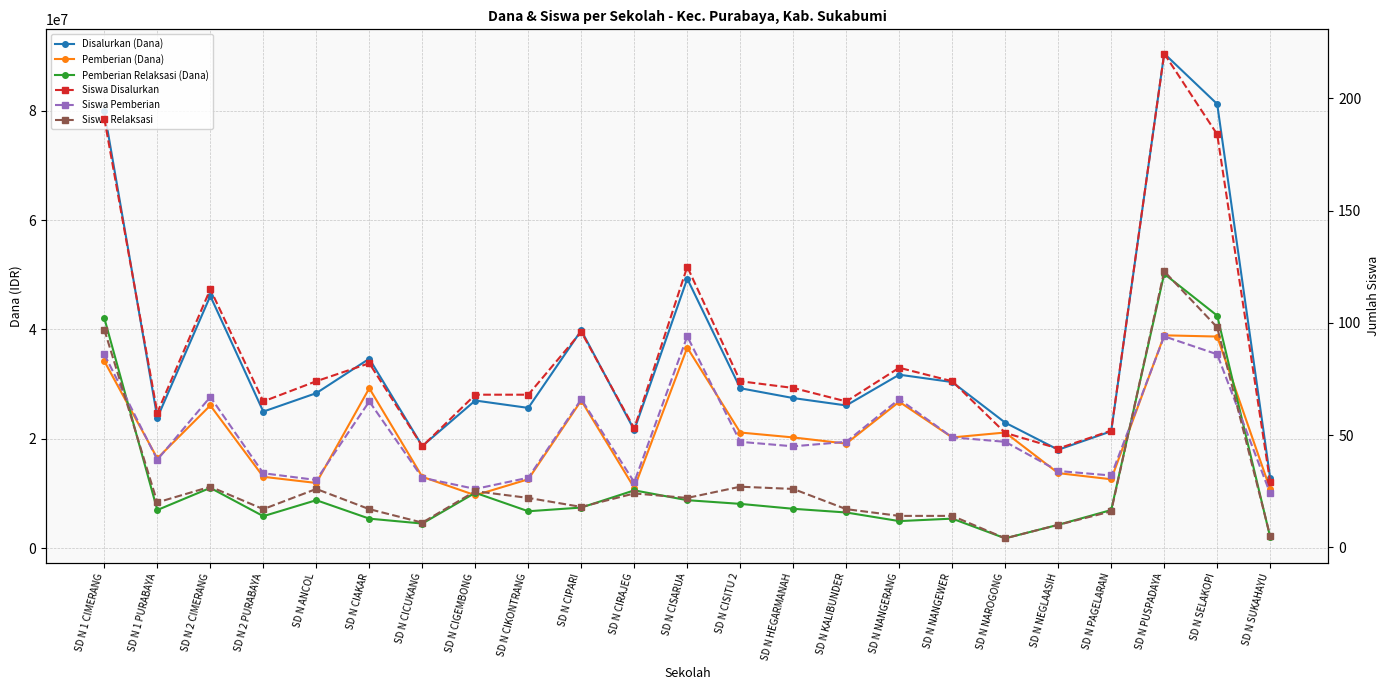

What is the difference between the maximum and second lowest values in the Siswa Disalurkan series?

176